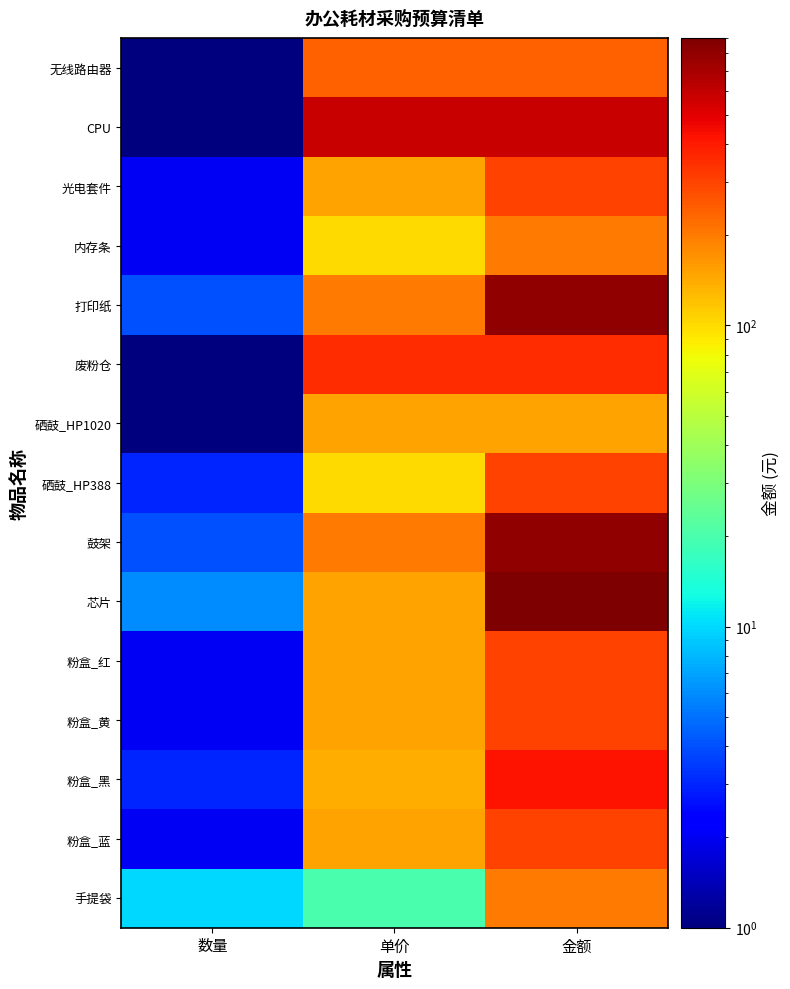

Reading left to right, list all the values displayed in this chart.

无线路由器: 数量=1	单价=240	金额=240
CPU: 数量=1	单价=580	金额=580
光电套件: 数量=2	单价=150	金额=300
内存条: 数量=2	单价=100	金额=200
打印纸: 数量=4	单价=200	金额=800
废粉仓: 数量=1	单价=350	金额=350
硒鼓_HP1020: 数量=1	单价=150	金额=150
硒鼓_HP388: 数量=3	单价=100	金额=300
鼓架: 数量=4	单价=200	金额=800
芯片: 数量=6	单价=150	金额=900
粉盒_红: 数量=2	单价=150	金额=300
粉盒_黄: 数量=2	单价=150	金额=300
粉盒_黑: 数量=3	单价=140	金额=420
粉盒_蓝: 数量=2	单价=150	金额=300
手提袋: 数量=10	单价=20	金额=200